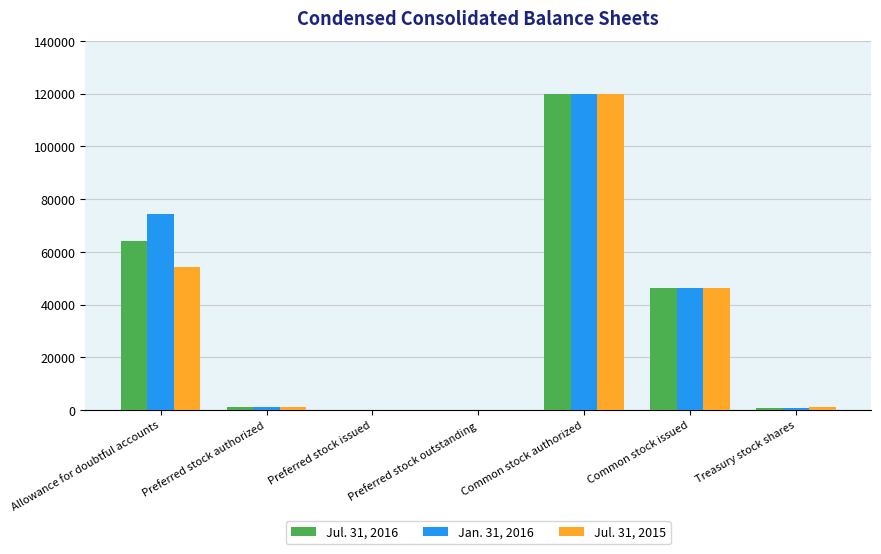

Is it true that Jul. 31, 2016 equals 13130 at Allowance for doubtful accounts?

False